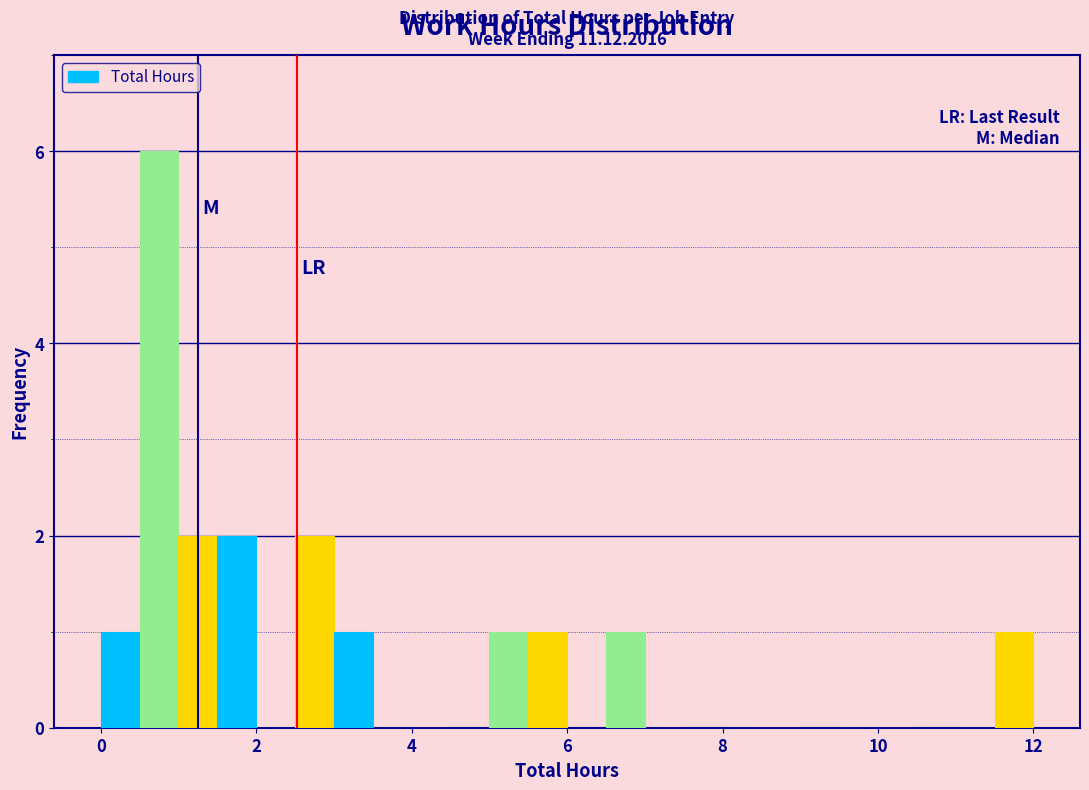

Around what value on the x-axis is the tallest bar? Give the approximate position of its centre, as read against the axis.

0.8